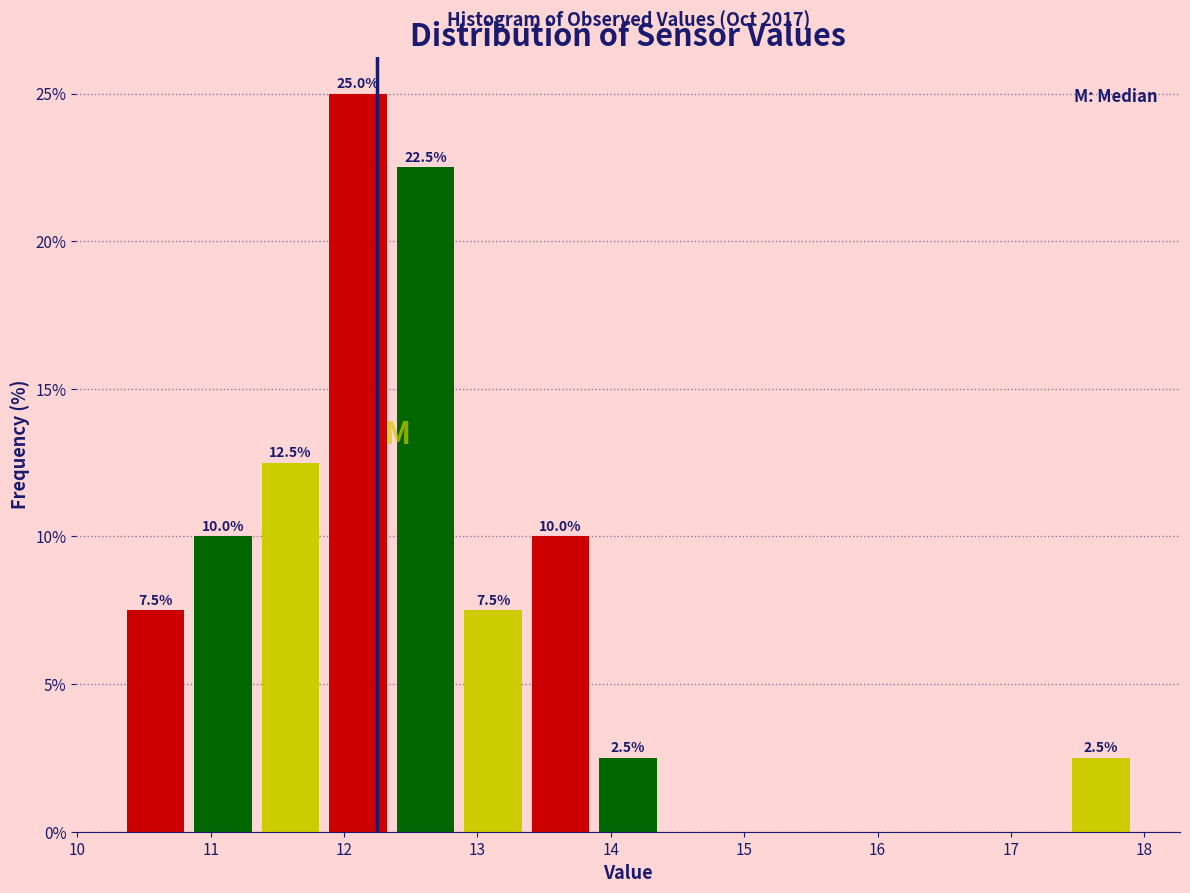

Which range on the x-axis has the tallest bar?

11.9 to 12.4